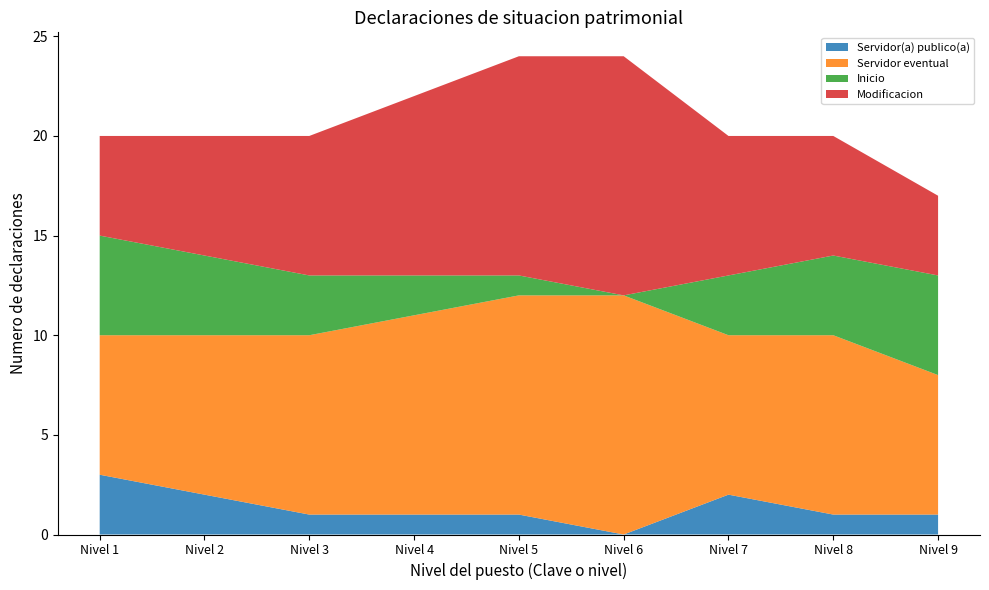

Reading left to right, list all the values displayed in this chart.

Servidor(a) publico(a): 3	2	1	1	1	0	2	1	1
Servidor eventual: 7	8	9	10	11	12	8	9	7
Inicio: 5	4	3	2	1	0	3	4	5
Modificacion: 5	6	7	9	11	12	7	6	4